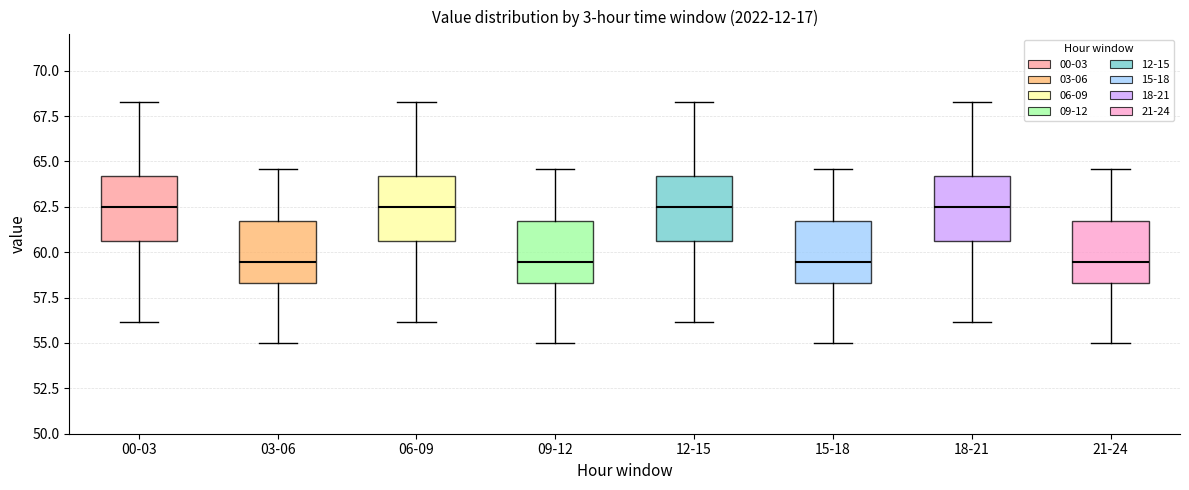

Where is the upper edge of the box for 12-15 on the y-axis? The values are not printed on the chart, so give them approximately, as read against the axis.

64.0